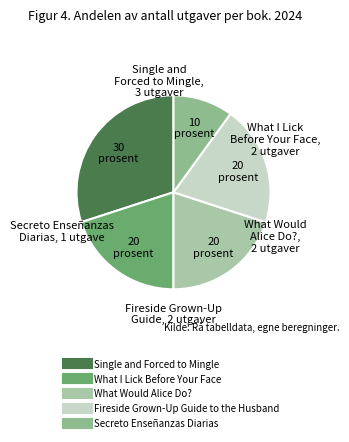

How many segments does this pie chart have?

5